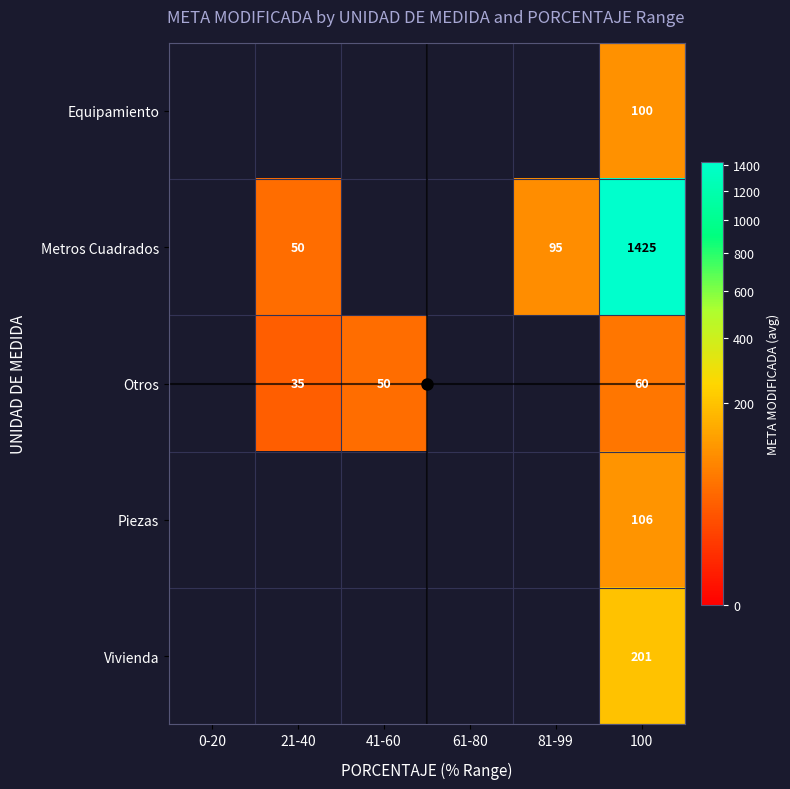

At which category is the sum across all series the highest?

100